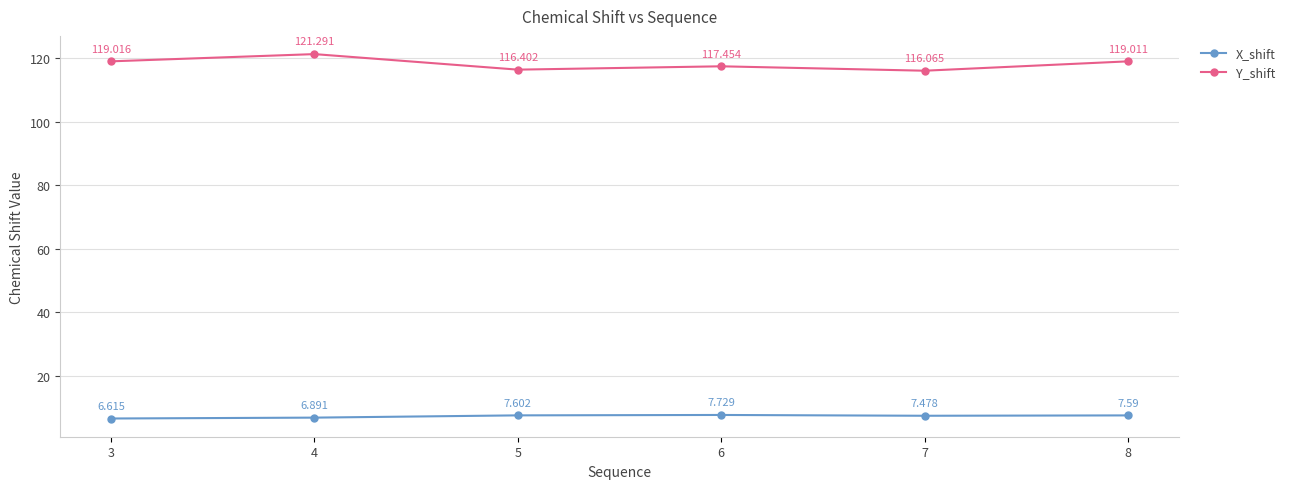

At which label does Y_shift reach its peak?

4